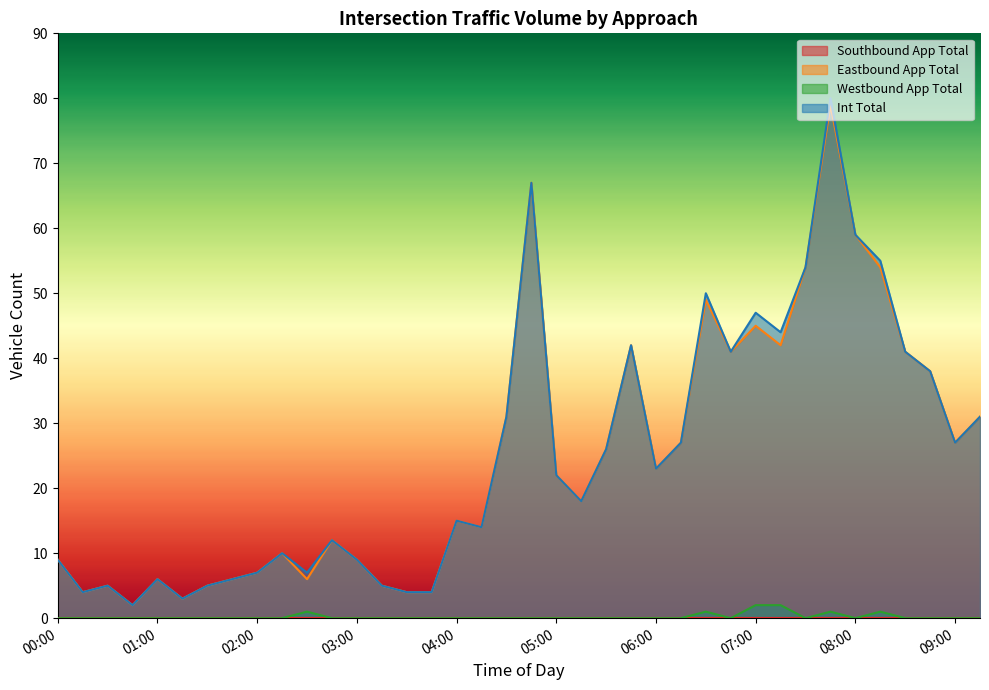

At which category is the sum across all series the highest?

07:45